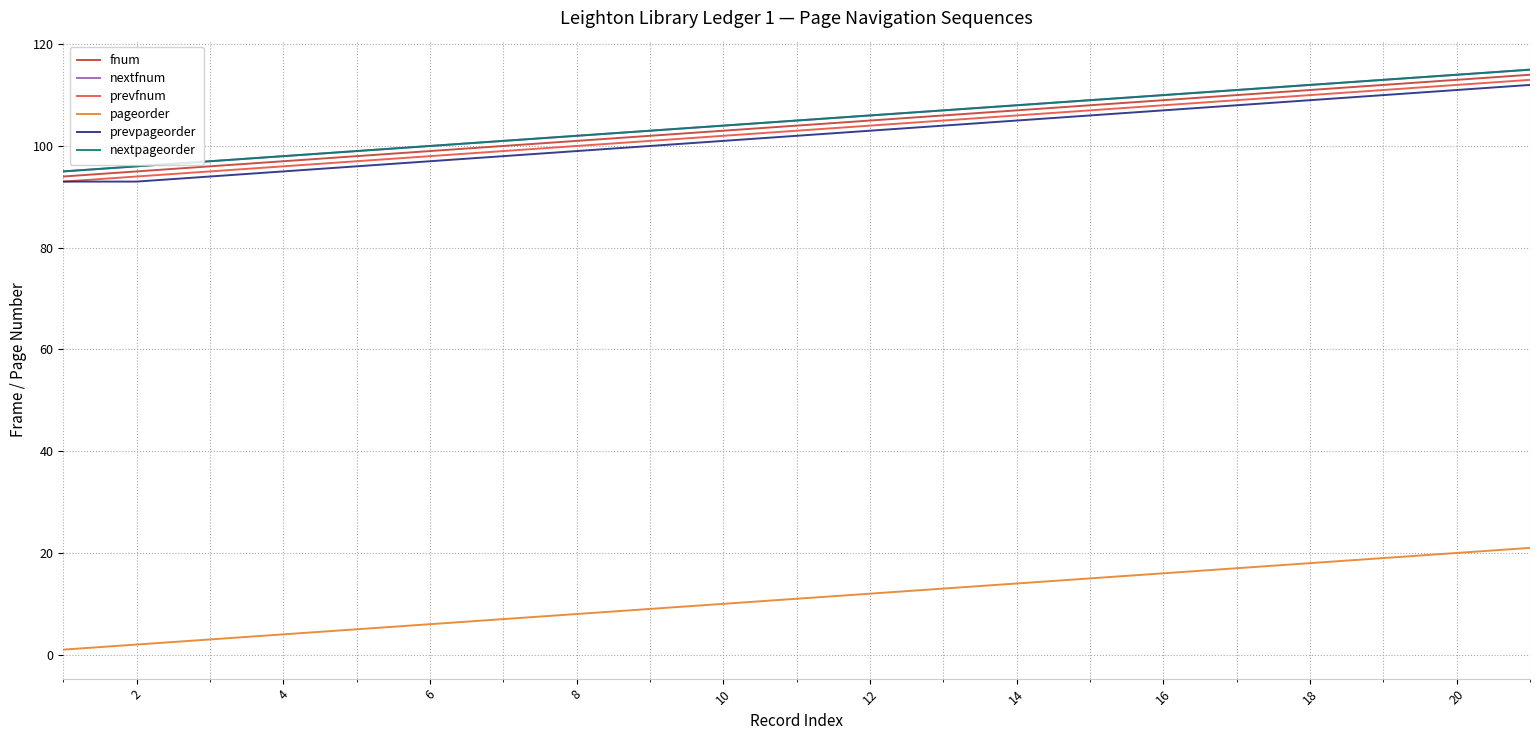

True or false: nextpageorder has more than 0 points higher than both neighbors.

False